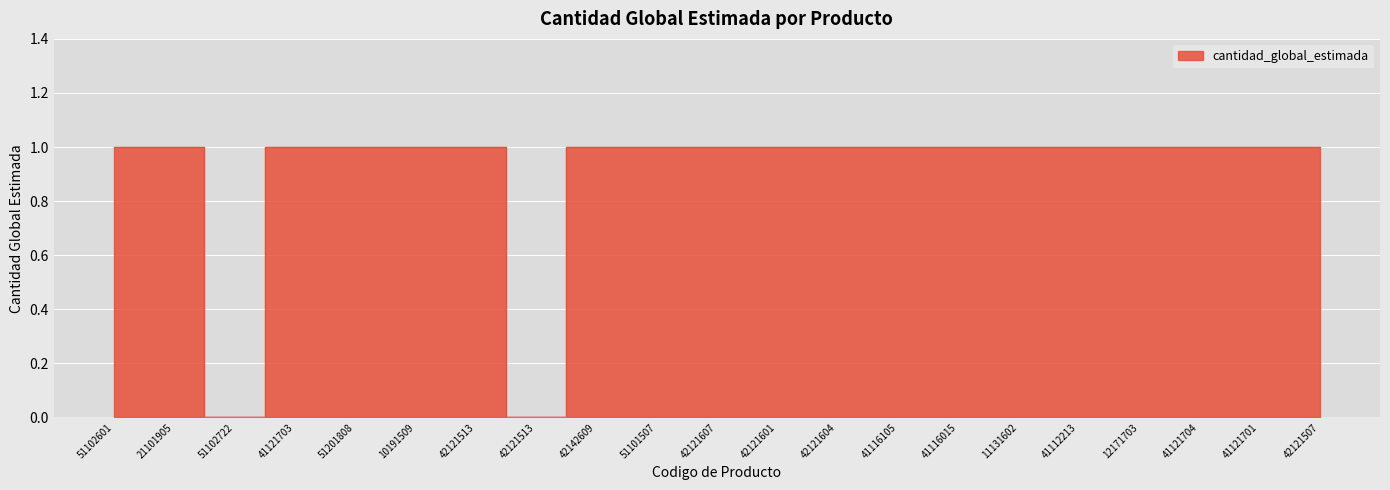

True or false: there are more than 1 points higher than both neighbors.

False